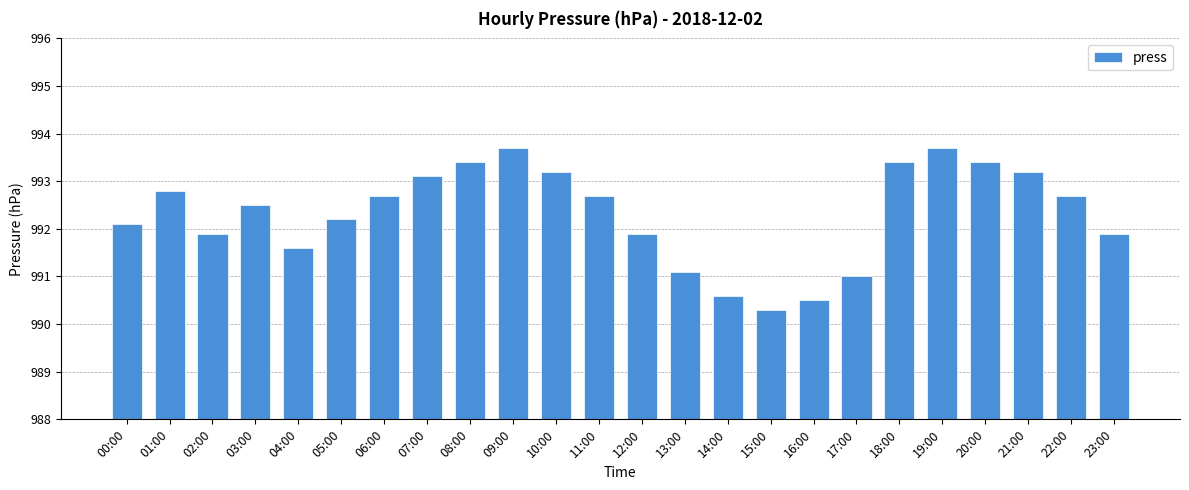

Approximately how many times larger is the value at 16:00 compared to 08:00?

1.0